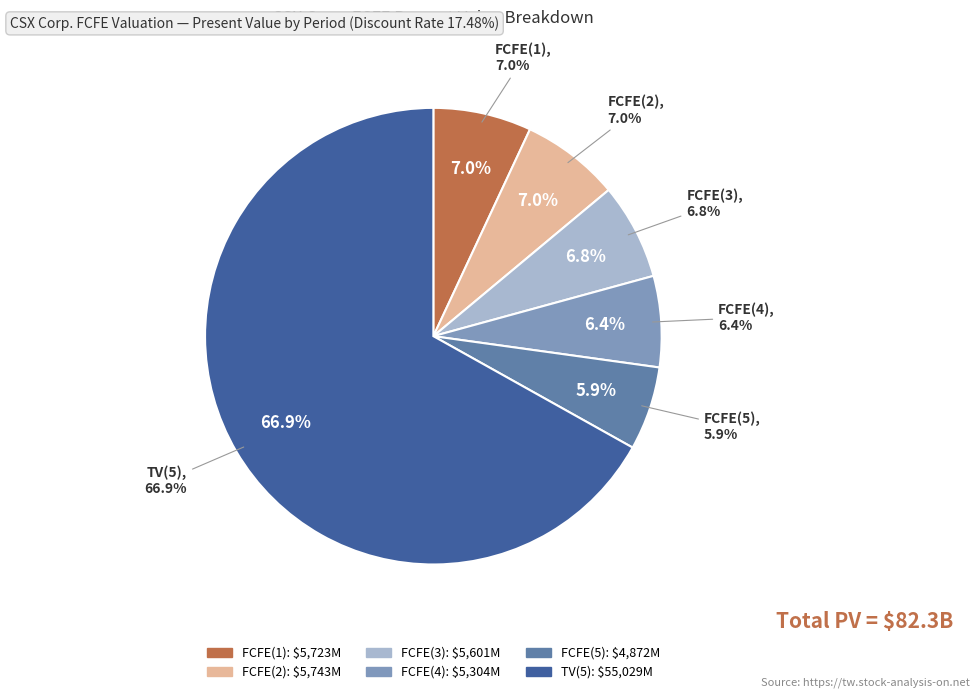

Count the number of slices in the pie.

6